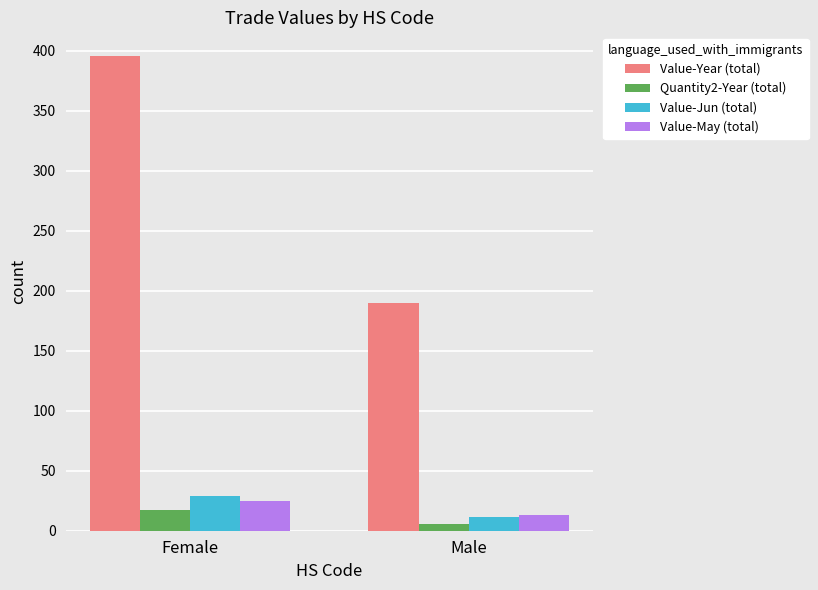

What are all the series names shown in the legend?

Value-Year (total), Quantity2-Year (total), Value-Jun (total), Value-May (total)